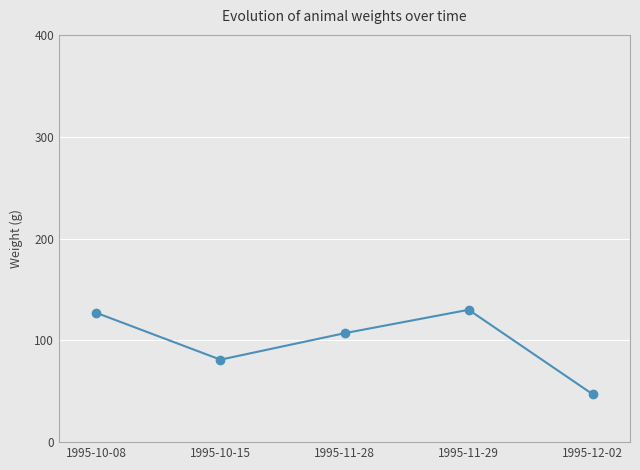

At which label is the value closest to 88?

1995-10-15